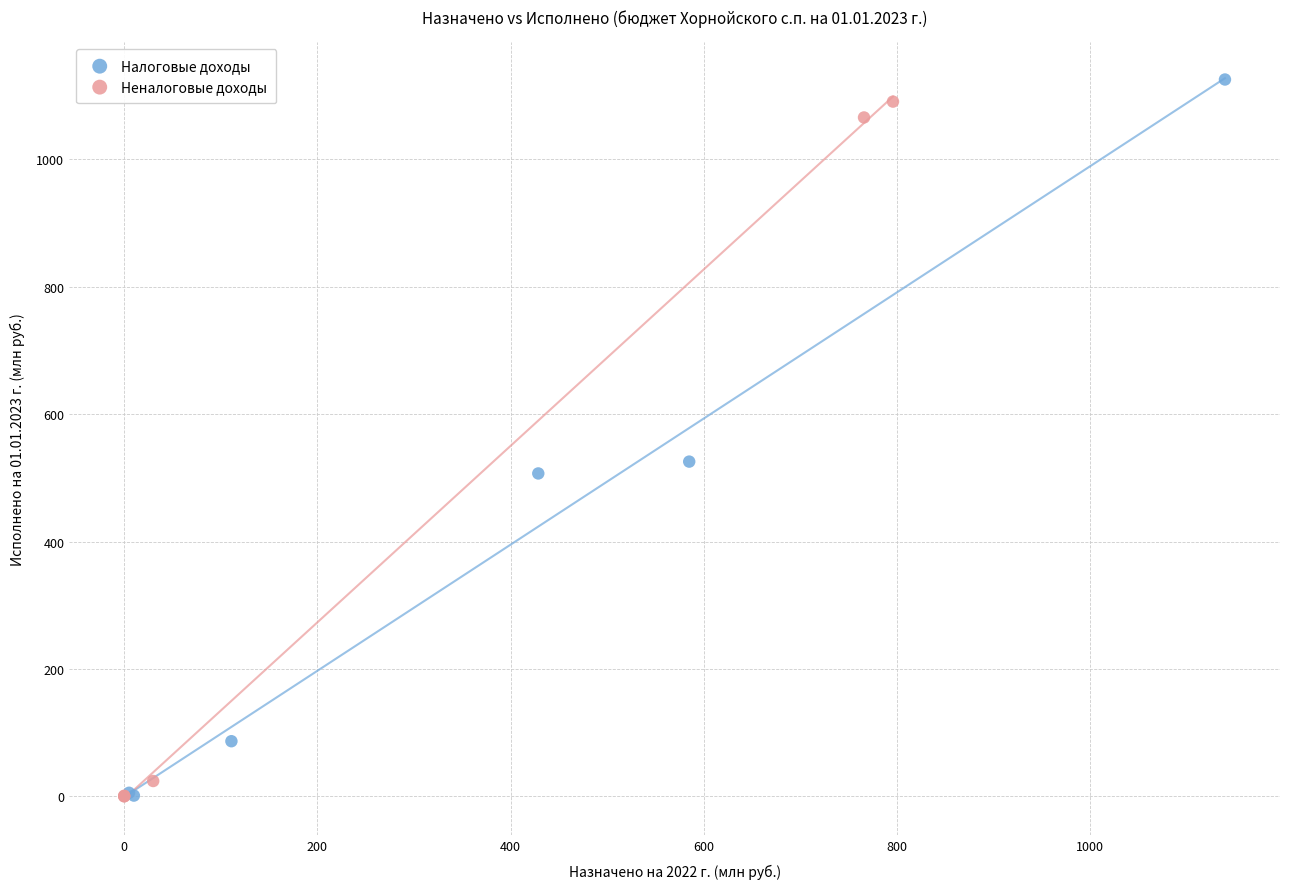

What are all the series names shown in the legend?

Налоговые доходы, Неналоговые доходы